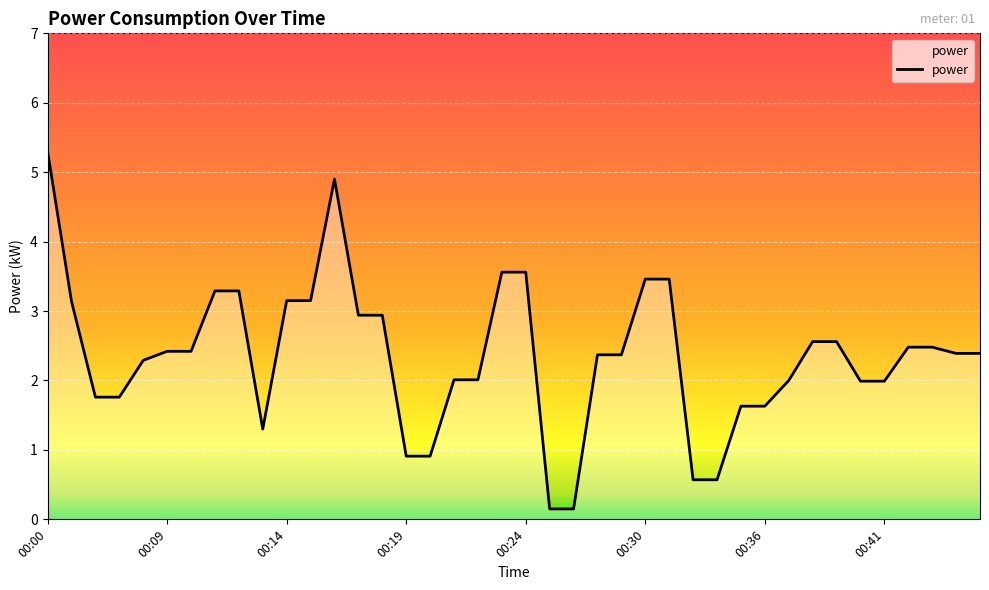

What is the greatest value displayed?

5.3